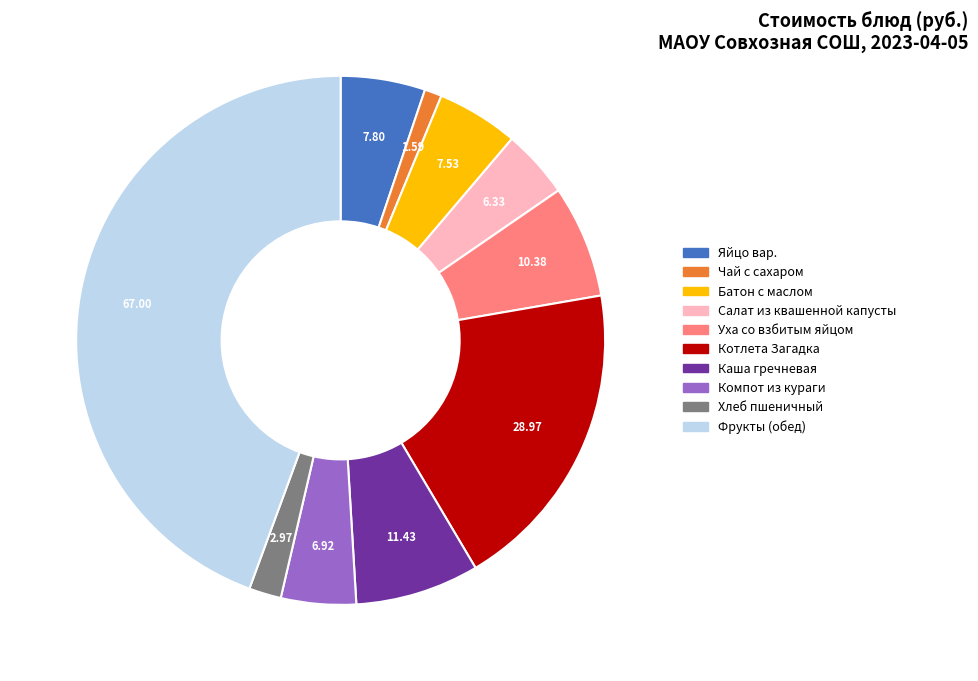

Between Салат из квашенной капусты and Батон с маслом, which is larger?

Батон с маслом